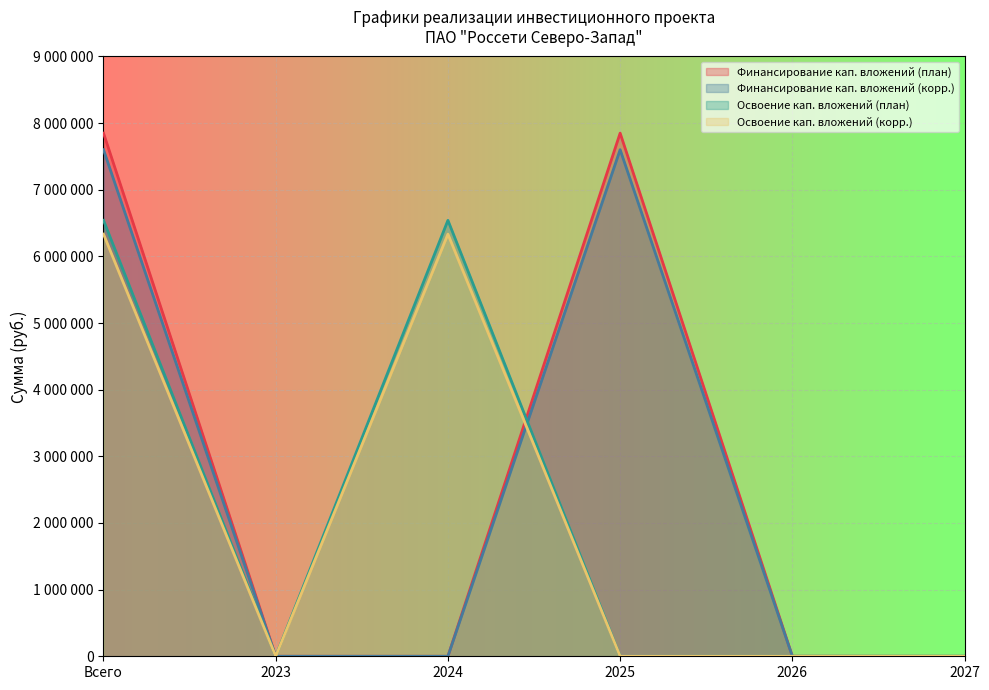

At how many categories does at least one series exceed 4219656?

3